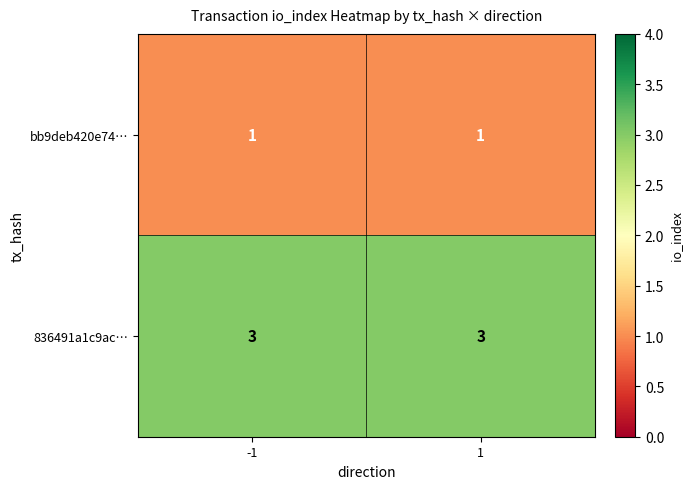

What is the sum of the 836491a1c9ac… values at -1 and 1?

6